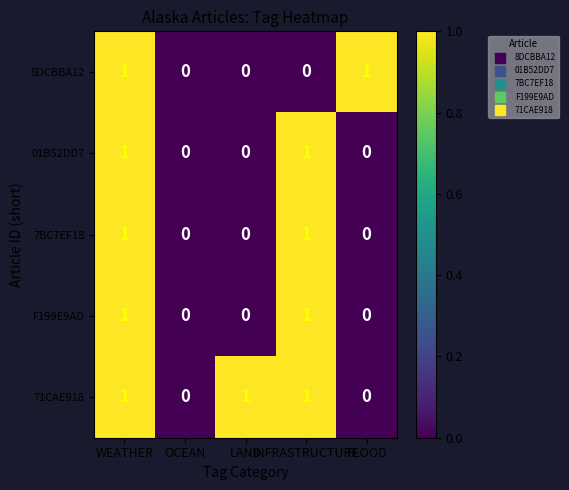

Which series has the largest total across all categories?

71CAE918